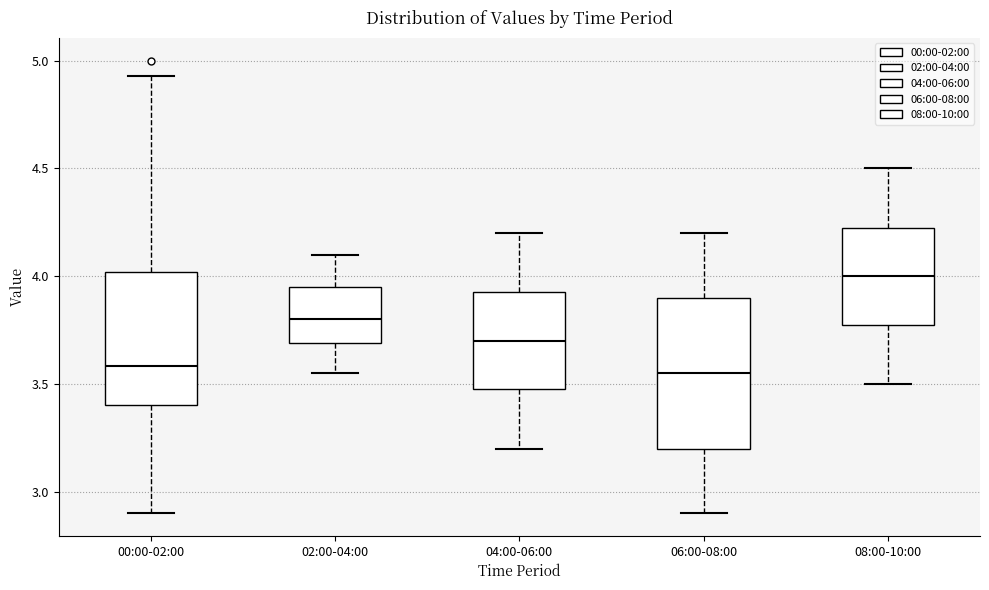

Reading left to right, transcribe this box plot: for each box, give where its median line is, the range the box spans, and where its two whiskers end, as read against the y-axis. The values are not printed on the chart, so give them approximately, as read against the axis.

00:00-02:00: median 3.60, box 3.40 to 4.00, whiskers 2.90 to 4.95
02:00-04:00: median 3.80, box 3.70 to 3.95, whiskers 3.55 to 4.10
04:00-06:00: median 3.70, box 3.50 to 3.95, whiskers 3.20 to 4.20
06:00-08:00: median 3.55, box 3.20 to 3.90, whiskers 2.90 to 4.20
08:00-10:00: median 4.00, box 3.80 to 4.25, whiskers 3.50 to 4.50